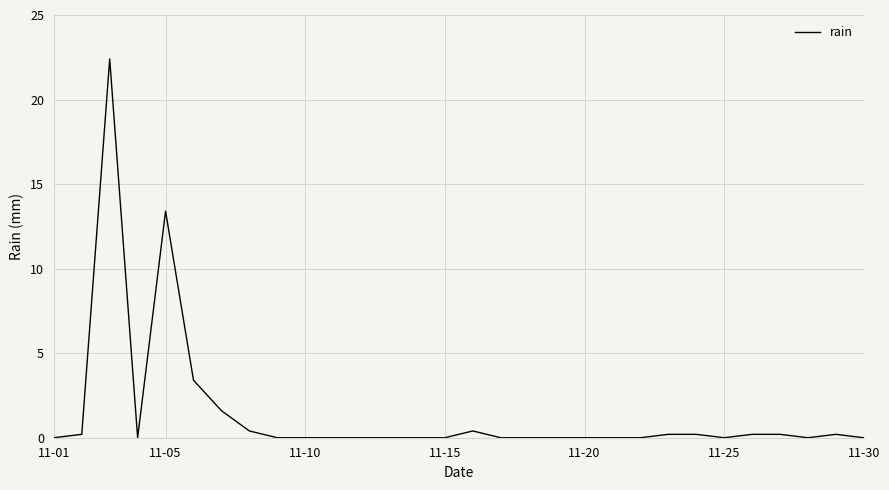

What is the greatest value displayed?

22.4